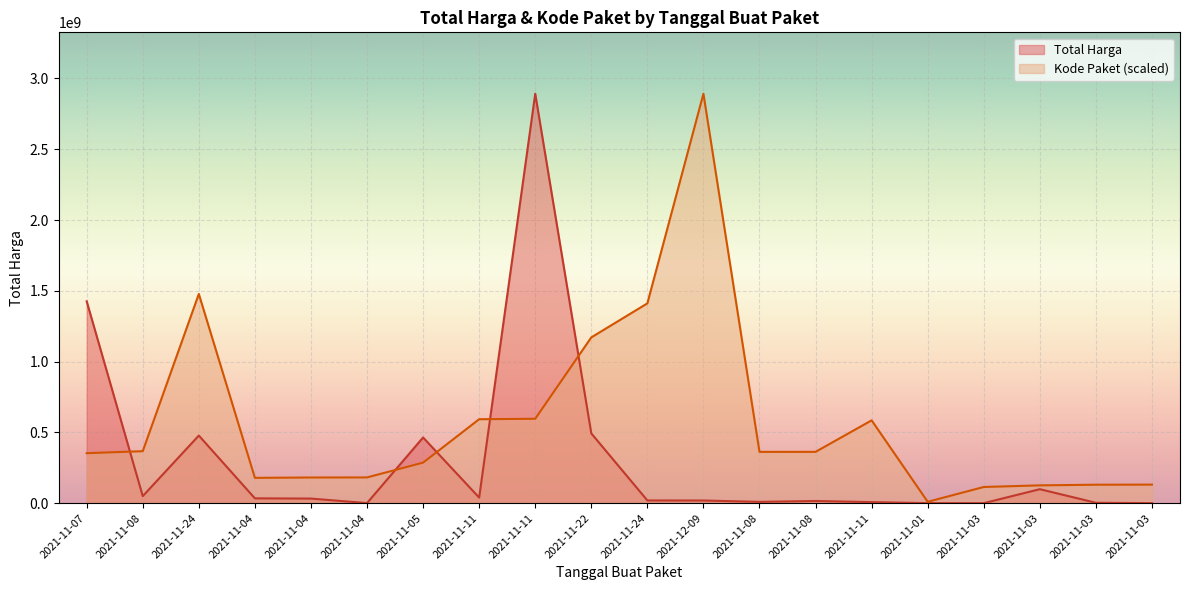

What is the average value of the Kode Paket series?

575561141.3